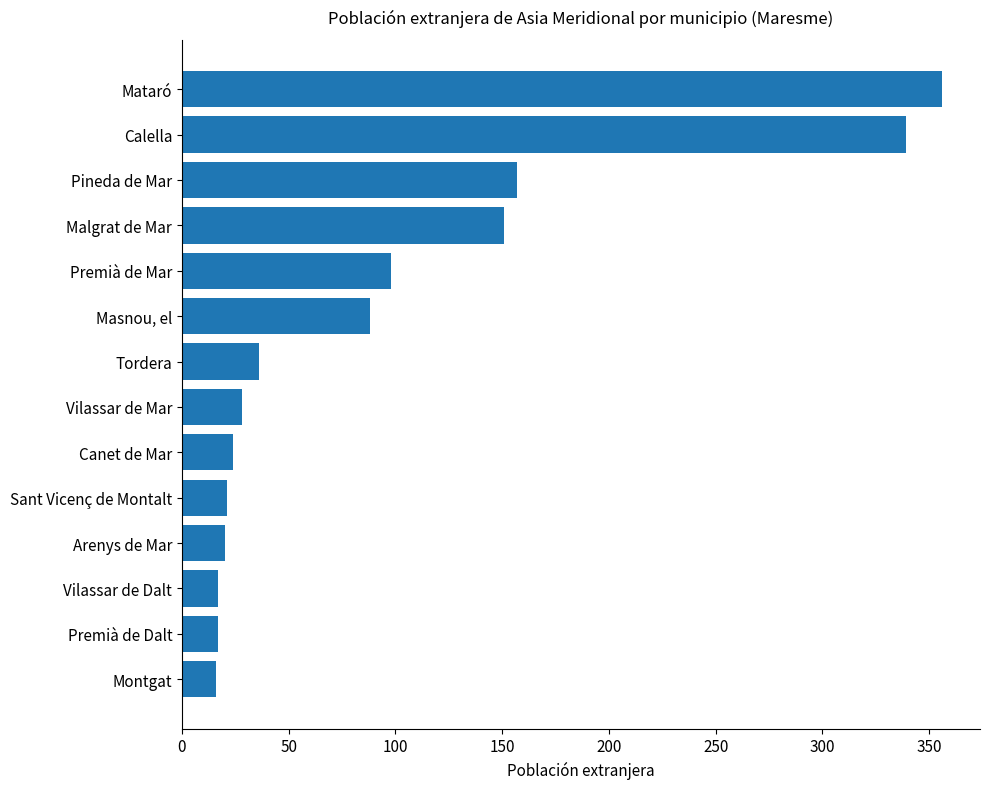

At which label is the value closest to 186?

Pineda de Mar